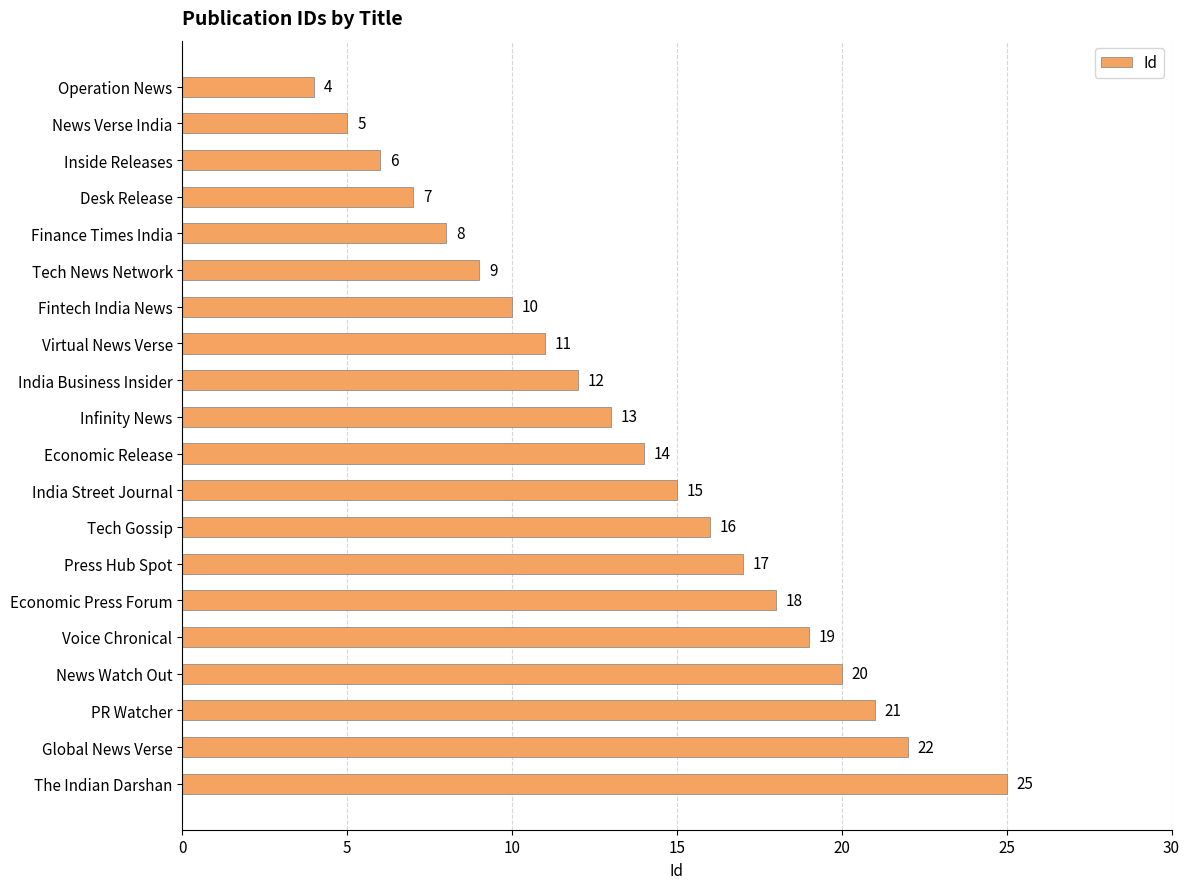

What is the maximum value shown in the chart?

25